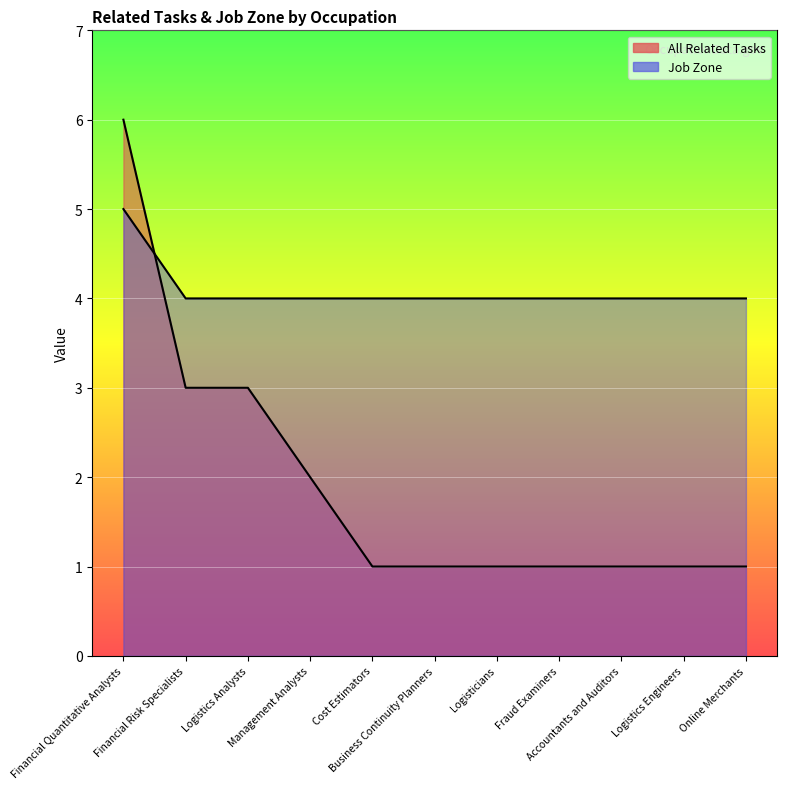

True or false: All Related Tasks and Job Zone intersect in this chart.

True